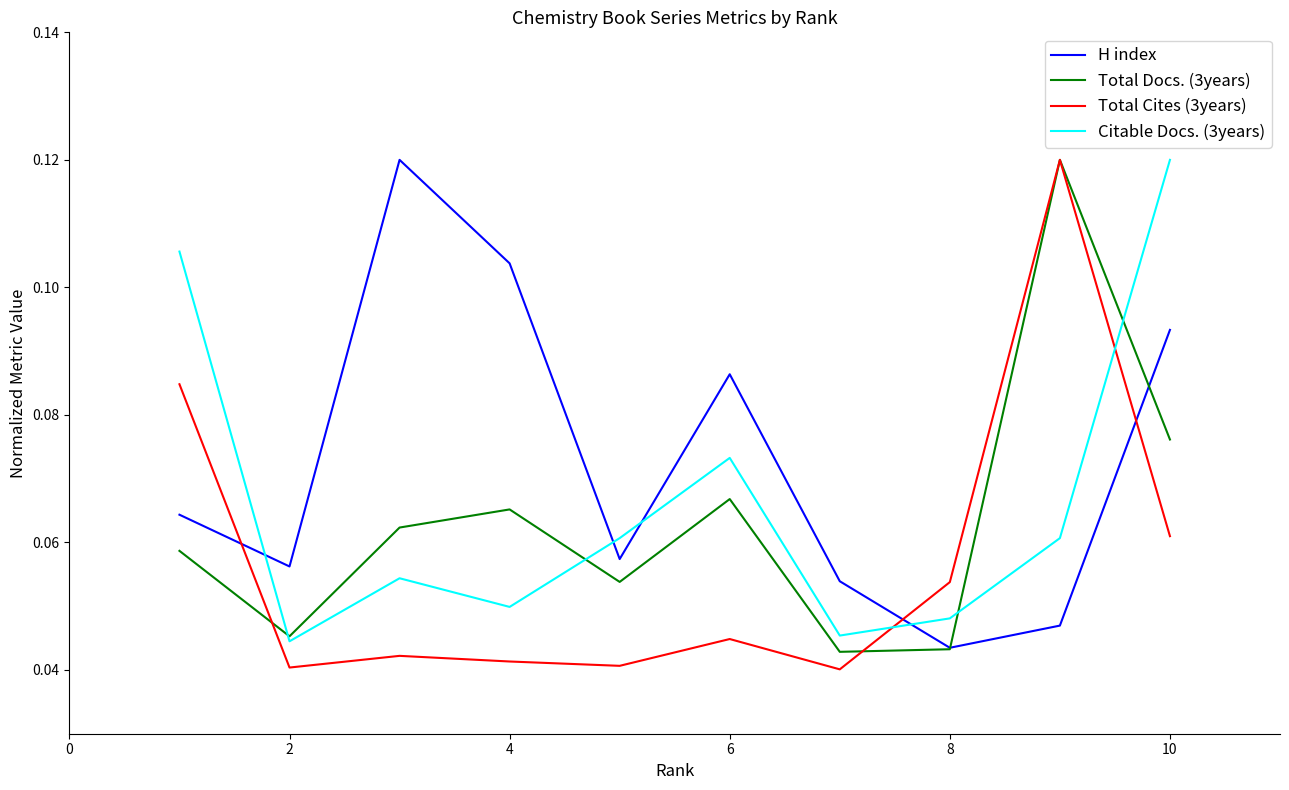

True or false: Citable Docs. (3years) and H index cross at least once.

True